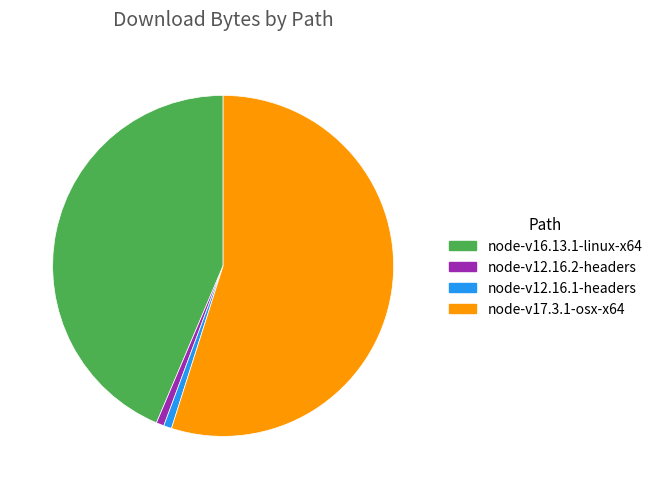

True or false: node-v12.16.1-headers accounts for 11% of the total.

False